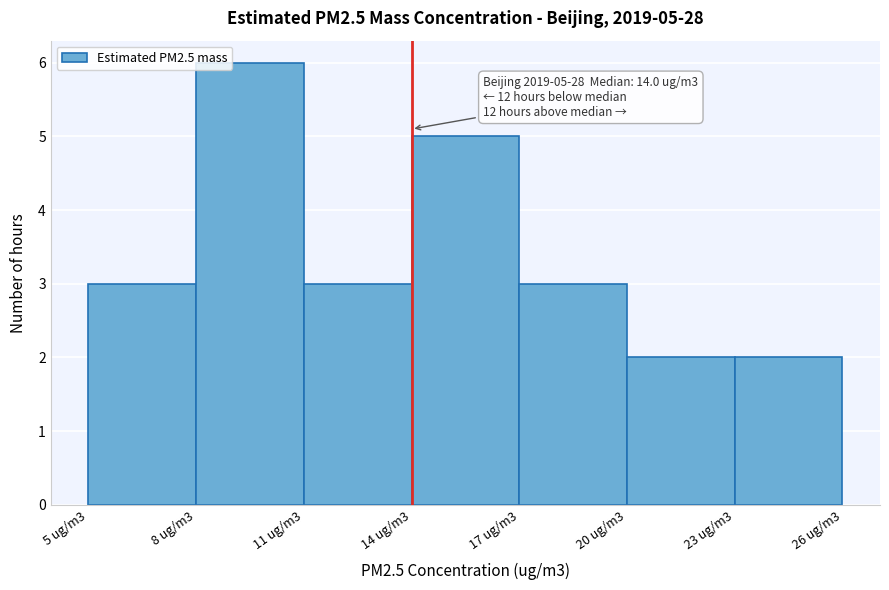

Reading left to right, extract all data points from this chart.

5 ug/m3=3	8 ug/m3=6	11 ug/m3=3	14 ug/m3=5	17 ug/m3=3	20 ug/m3=2	23 ug/m3=2